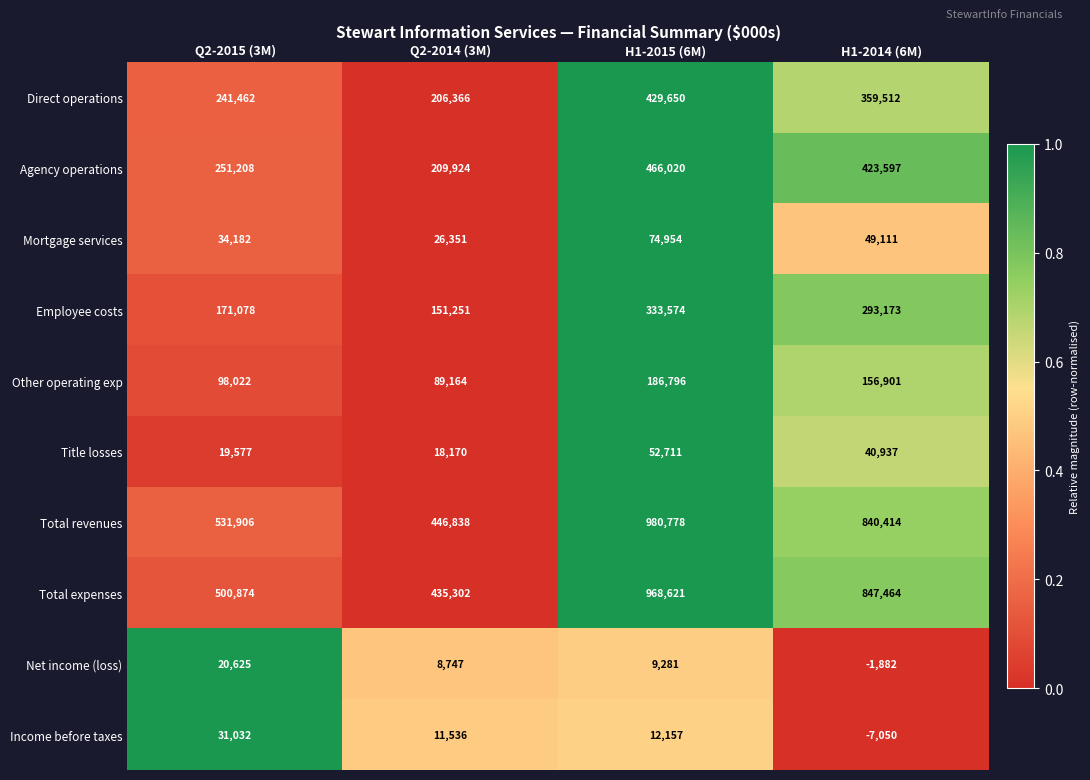

Which series has the widest spread of values?

Total revenues